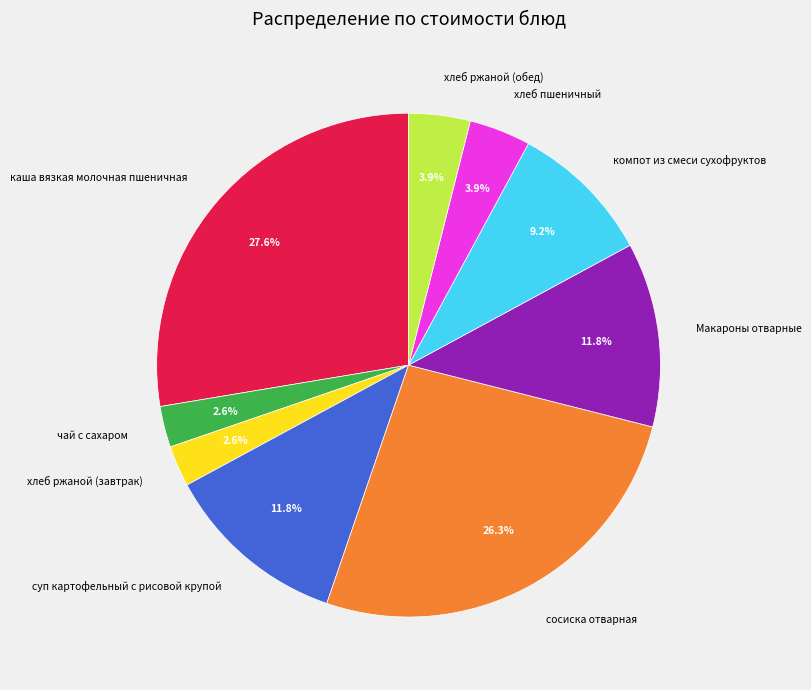

Do хлеб ржаной (обед) and каша вязкая молочная пшеничная together represent more than half of the pie?

No